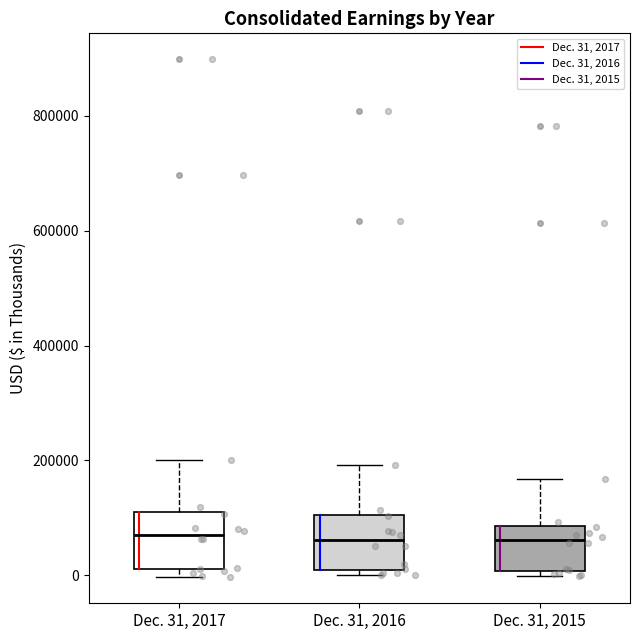

Where is the upper edge of the box for Dec. 31, 2015 on the y-axis? The values are not printed on the chart, so give them approximately, as read against the axis.

80000